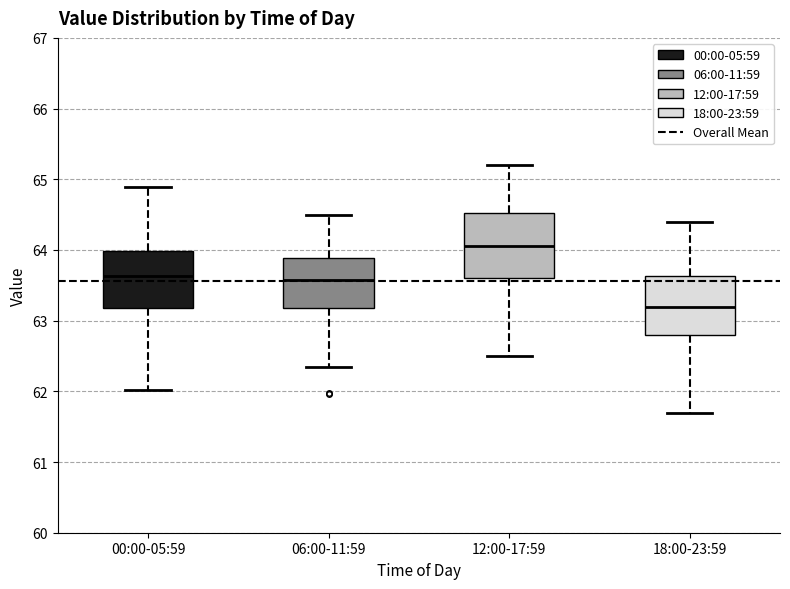

Where is the lower edge of the box for 00:00-05:59 on the y-axis? The values are not printed on the chart, so give them approximately, as read against the axis.

63.2